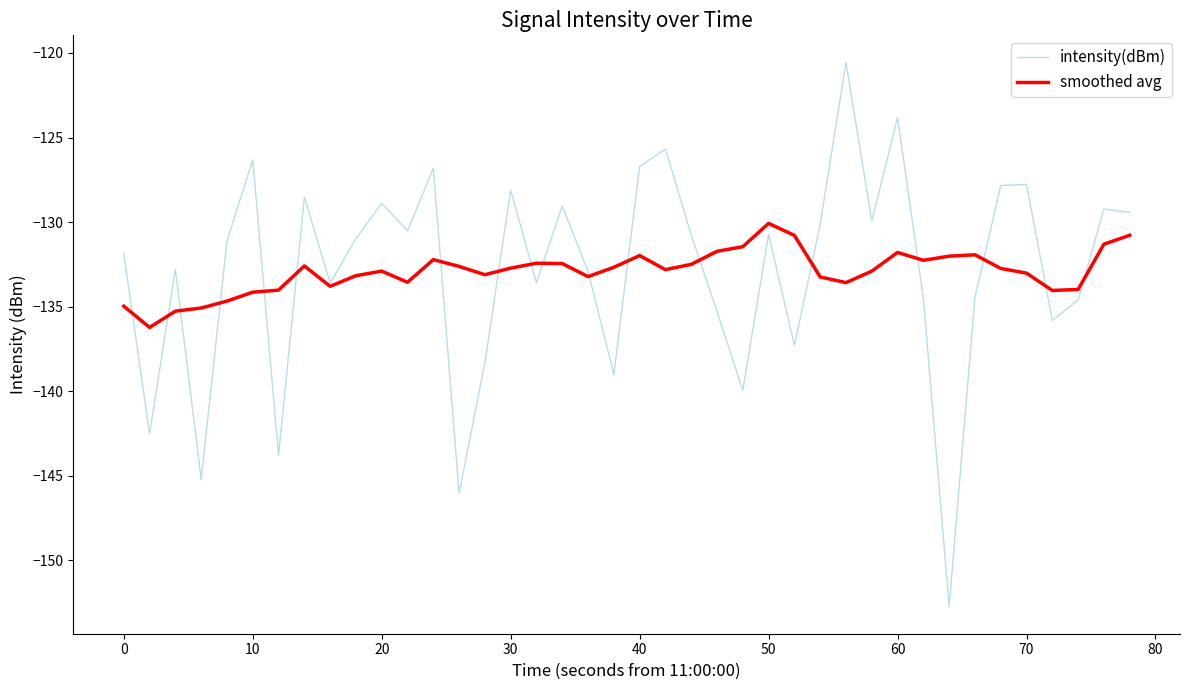

At how many categories does at least one series exceed -125?

2